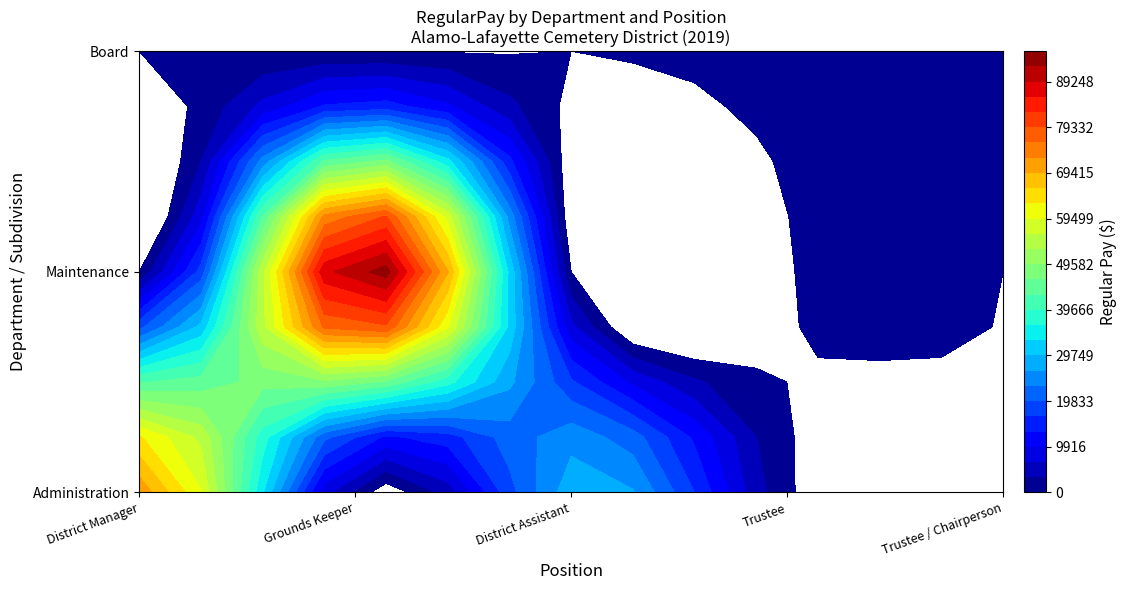

What is the difference between the highest and lowest values at Trustee?

2200